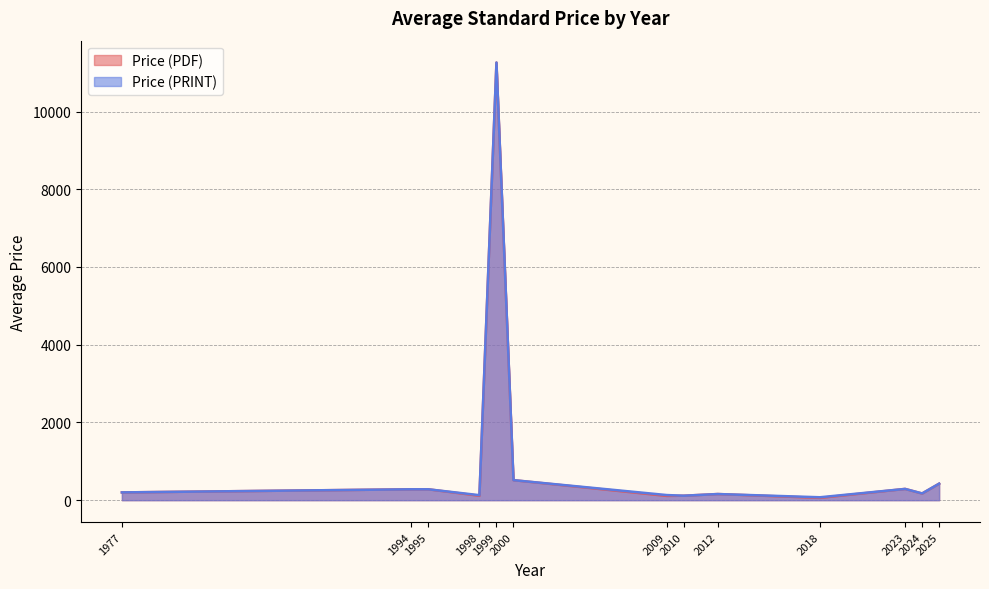

How many distinct data groups are displayed?

2